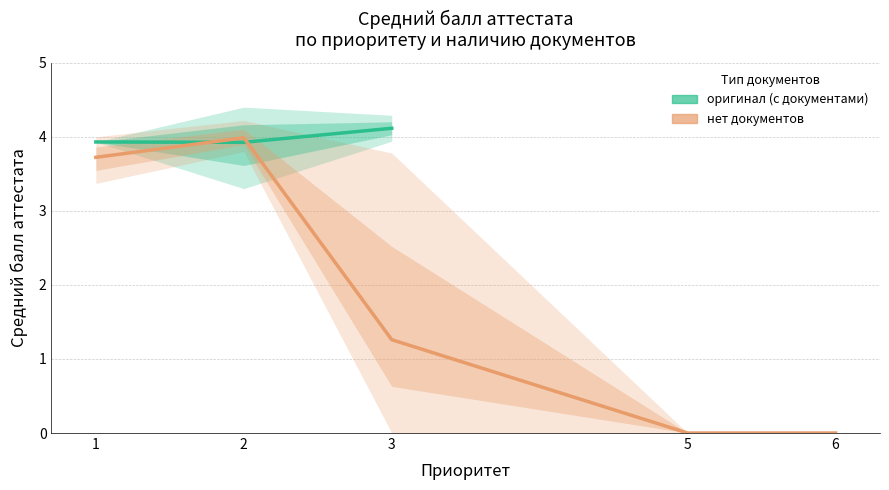

Where is the first local minimum for оригинал (с документами)?

2